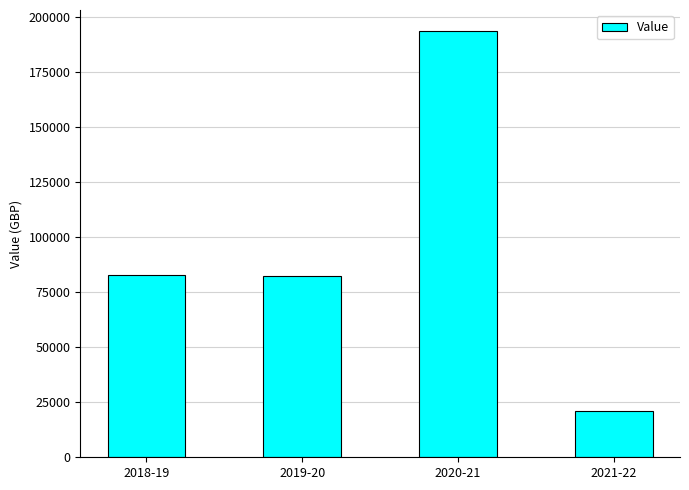

What is the label of the 2nd bar from the right?

2020-21